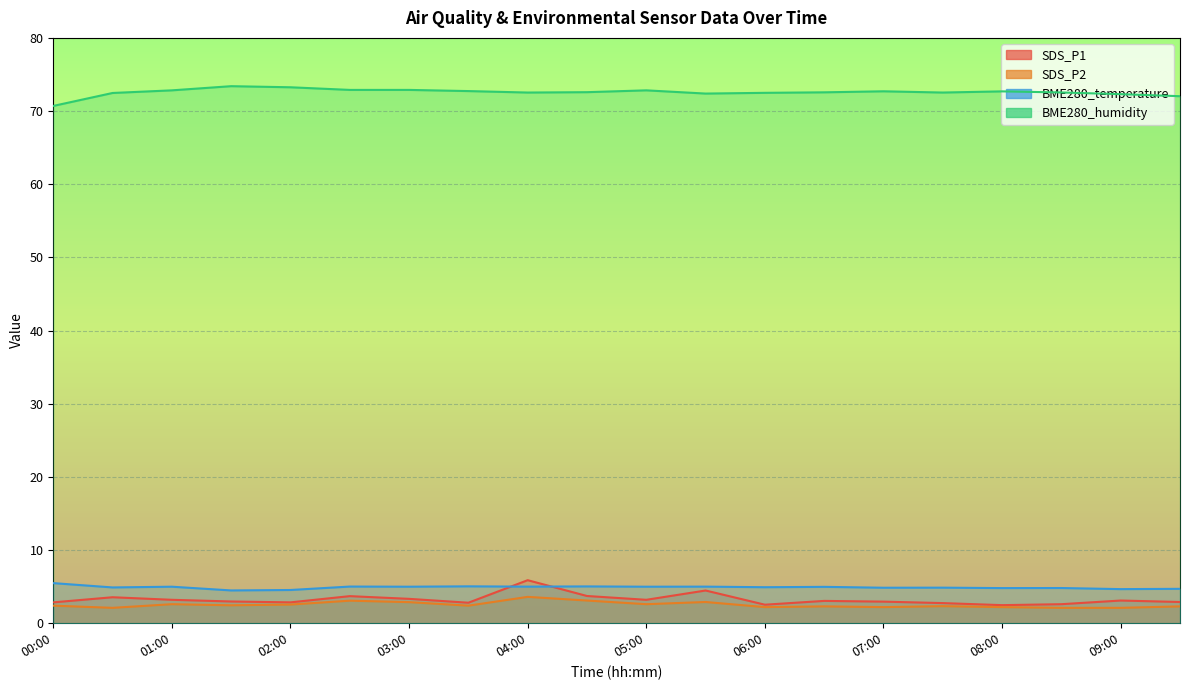

How many interior local valleys does the SDS_P1 series have?

5